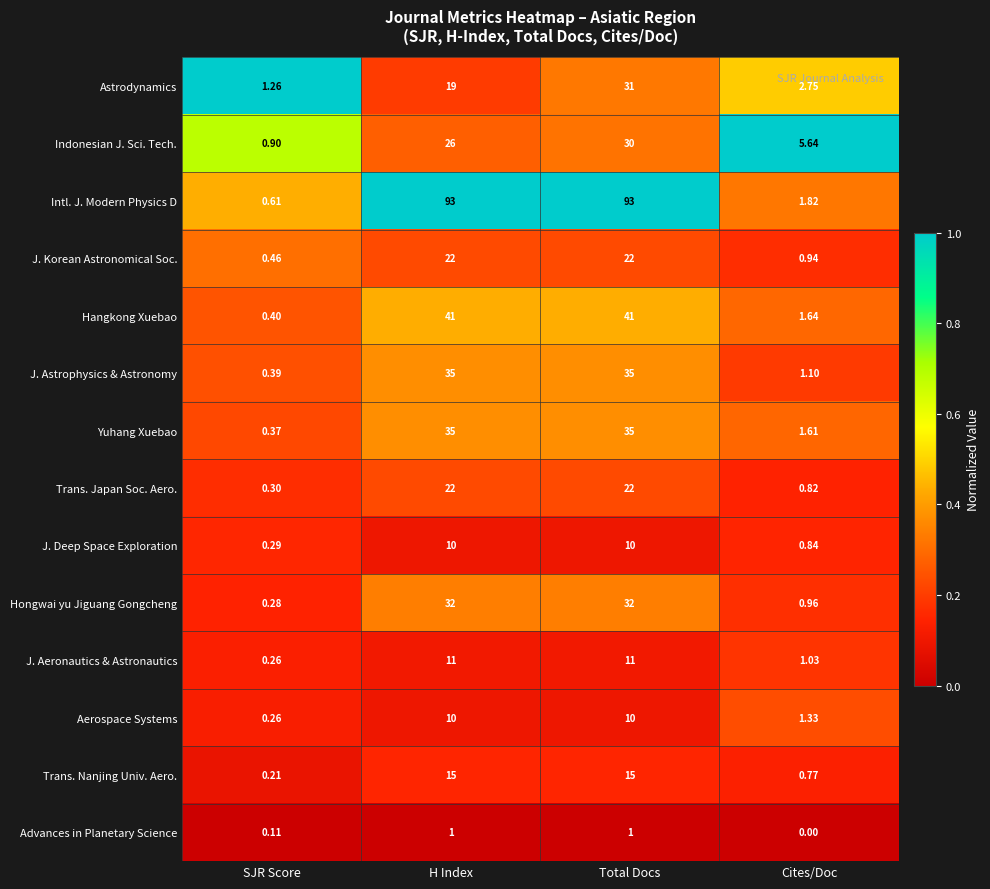

Where is Trans. Nanjing Univ. Aero. nearest to the value 7?

Cites/Doc